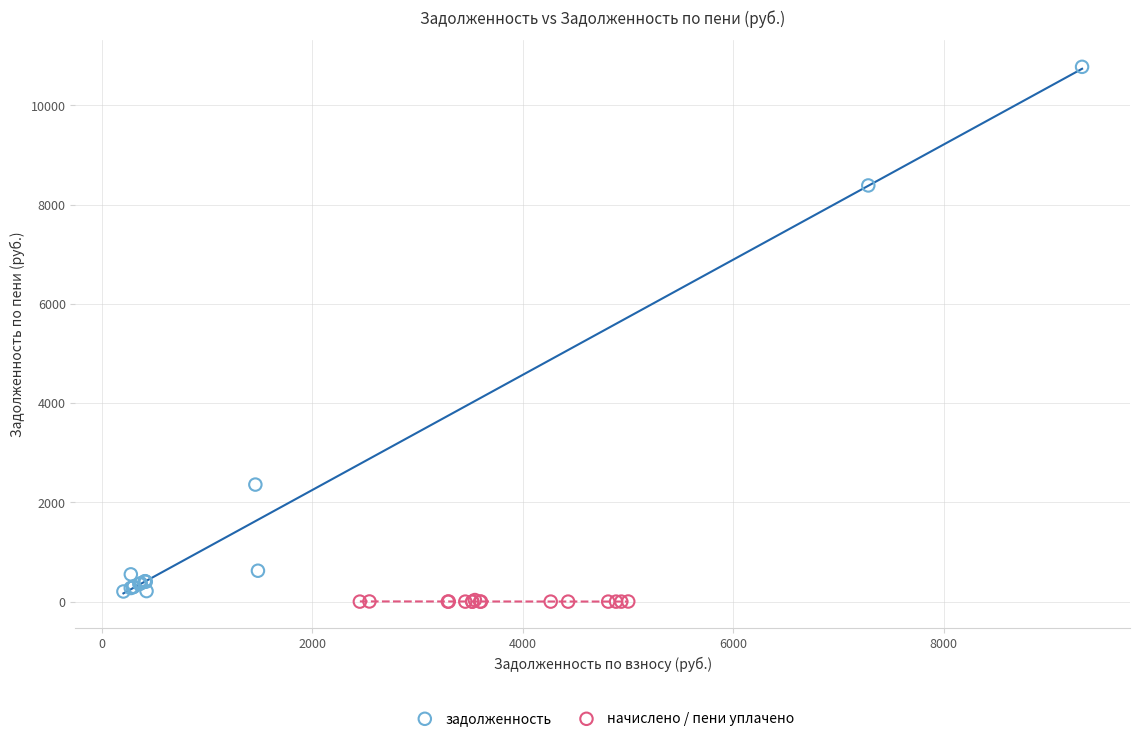

Which series contains the highest Y value?

задолженность